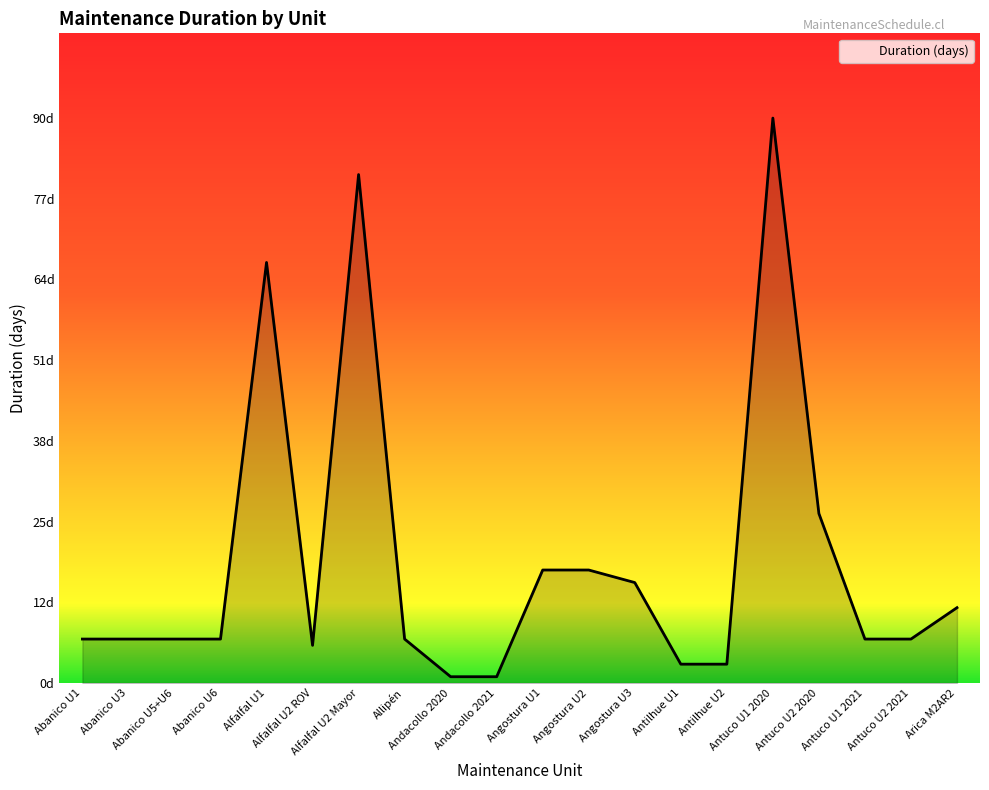

What is the label of the 8th point from the right?

Angostura U3